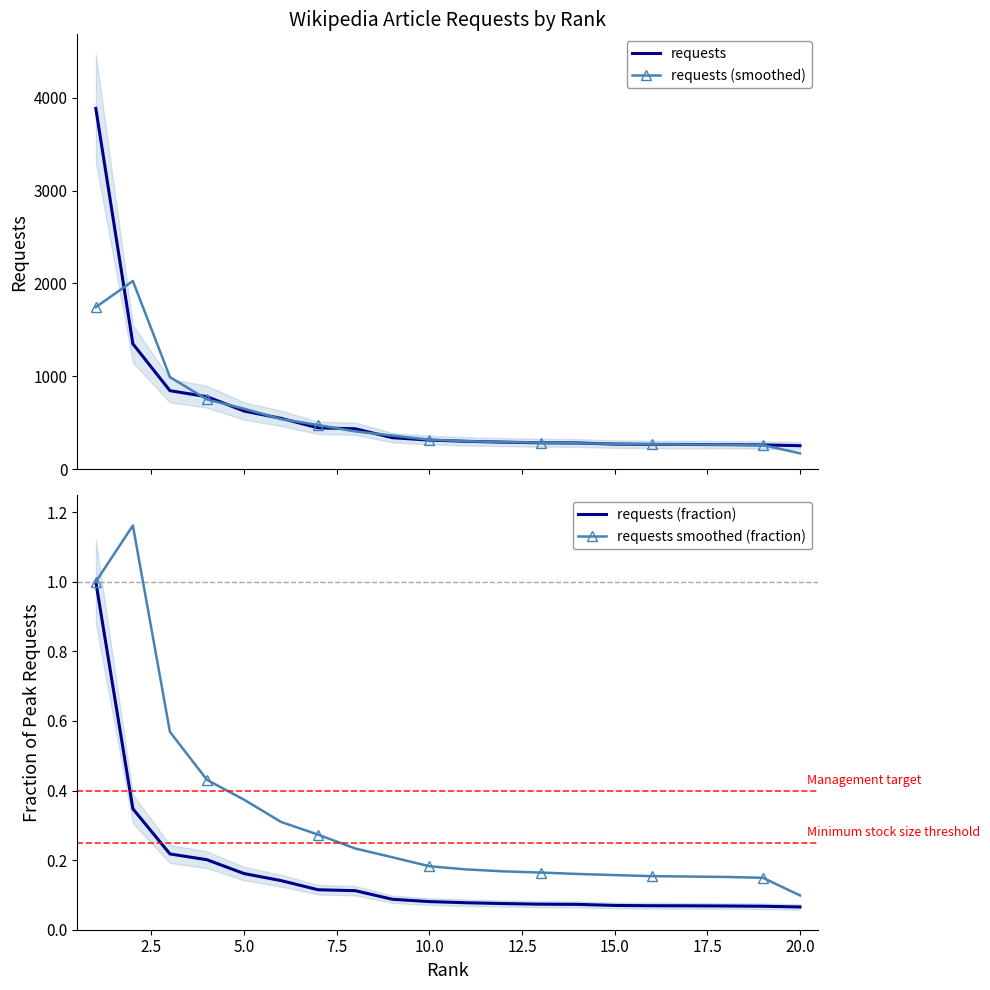

What is the highest value of the requests series?

3884.0